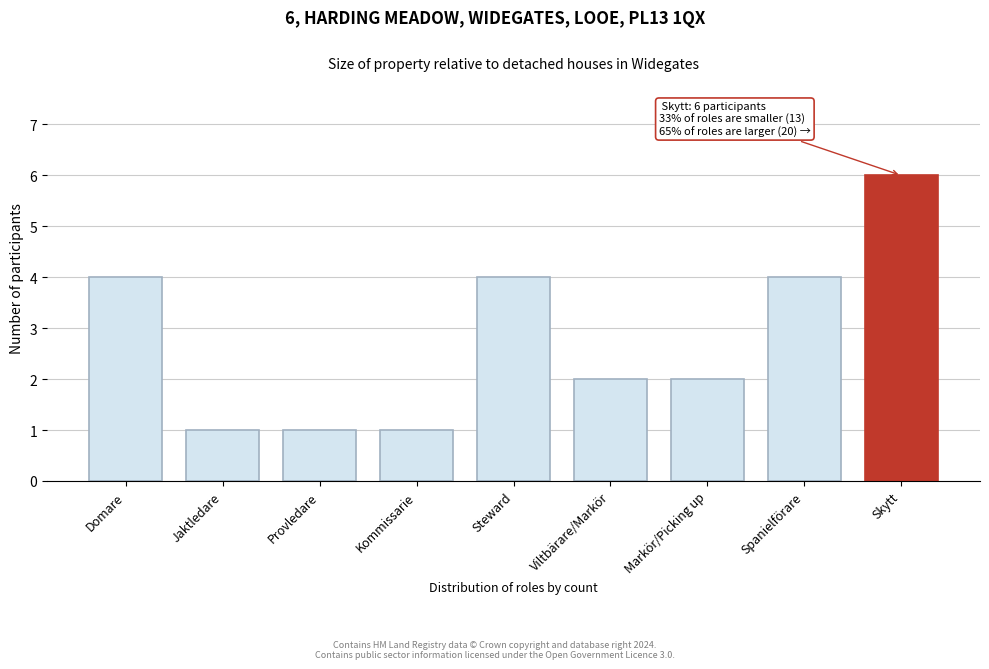

Reading right to left, extract all data points from this chart.

6	4	2	2	4	1	1	1	4